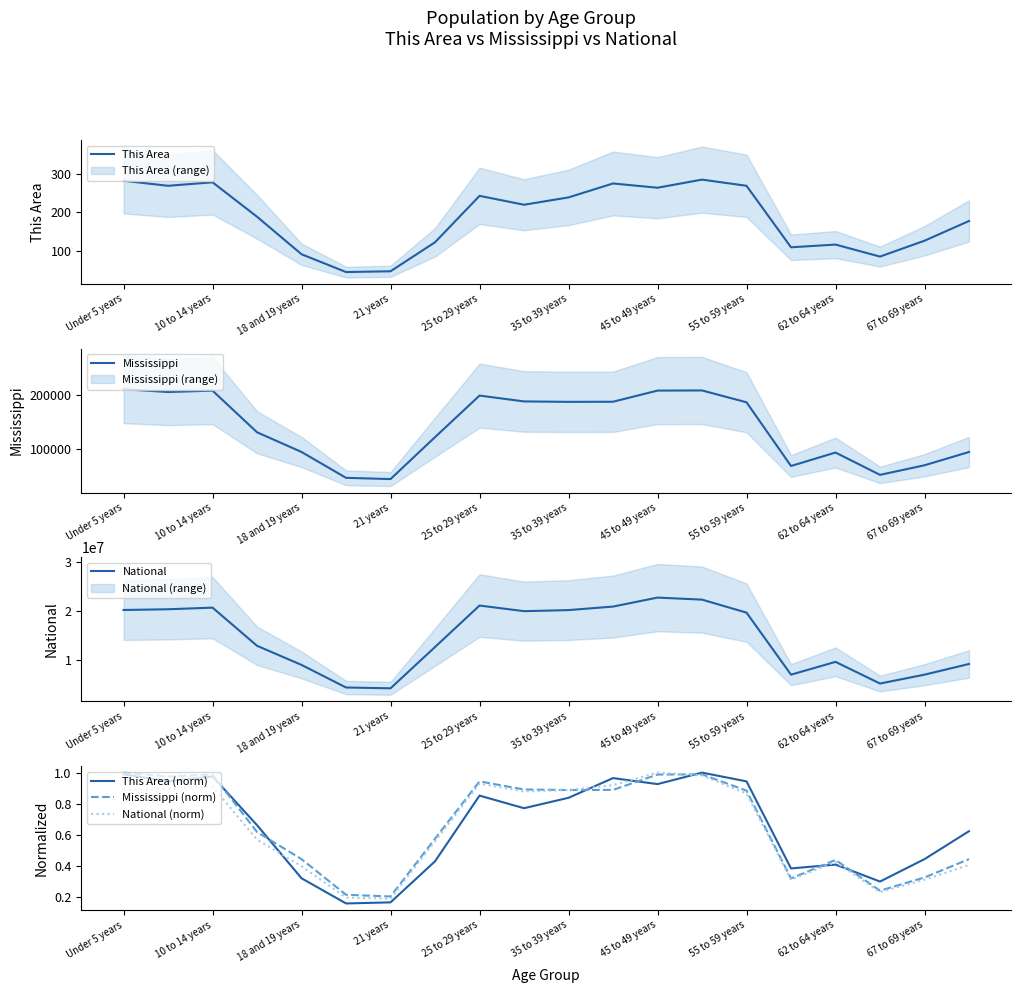

Reading left to right, extract all data points from this chart.

This Area: 282.0	269.0	278.0	189.0	92.0	46.0	48.0	123.0	243.0	220.0	239.0	275.0	264.0	285.0	269.0	110.0	117.0	86.0	127.0	178.0
Mississippi: 210956.0	205672.0	208248.0	130679.0	93940.0	45798.0	43475.0	121621.0	199082.0	188171.0	187368.0	187579.0	208369.0	208607.0	186569.0	67854.0	92902.0	51319.0	69204.0	93946.0
National: 20201362.0	20348657.0	20677194.0	12954254.0	9086089.0	4519129.0	4354294.0	12712576.0	21101849.0	19962099.0	20179642.0	20890964.0	22708591.0	22298125.0	19664805.0	7113727.0	9704197.0	5319902.0	7115361.0	9278166.0
This Area (norm): 1.0	0.9	1.0	0.7	0.3	0.2	0.2	0.4	0.9	0.8	0.8	1.0	0.9	1.0	0.9	0.4	0.4	0.3	0.4	0.6
Mississippi (norm): 1.0	1.0	1.0	0.6	0.4	0.2	0.2	0.6	0.9	0.9	0.9	0.9	1.0	1.0	0.9	0.3	0.4	0.2	0.3	0.4
National (norm): 0.9	0.9	0.9	0.6	0.4	0.2	0.2	0.6	0.9	0.9	0.9	0.9	1.0	1.0	0.9	0.3	0.4	0.2	0.3	0.4